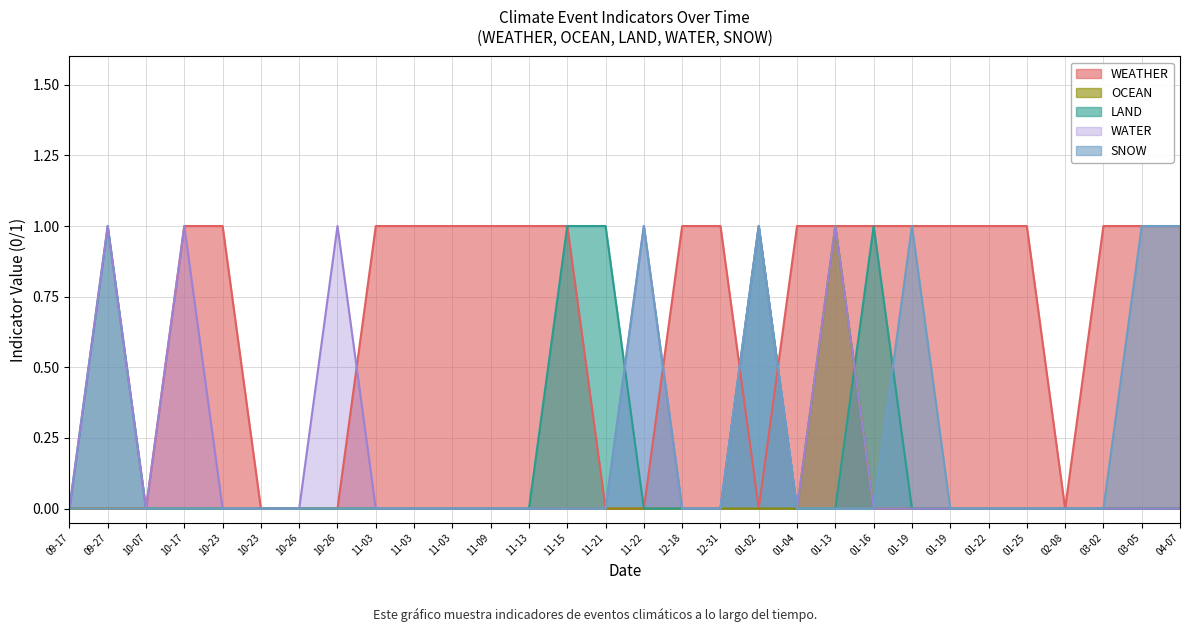

The value of SNOW at 10-17 is 1. True or false?

False